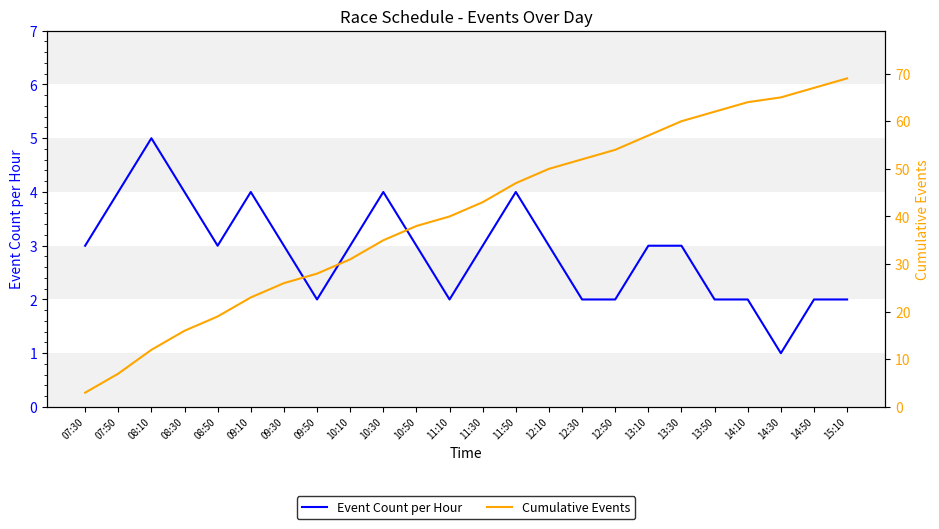

Reading left to right, extract all data points from this chart.

Event Count per Hour: 3	4	5	4	3	4	3	2	3	4	3	2	3	4	3	2	2	3	3	2	2	1	2	2
Cumulative Events: 3	7	12	16	19	23	26	28	31	35	38	40	43	47	50	52	54	57	60	62	64	65	67	69